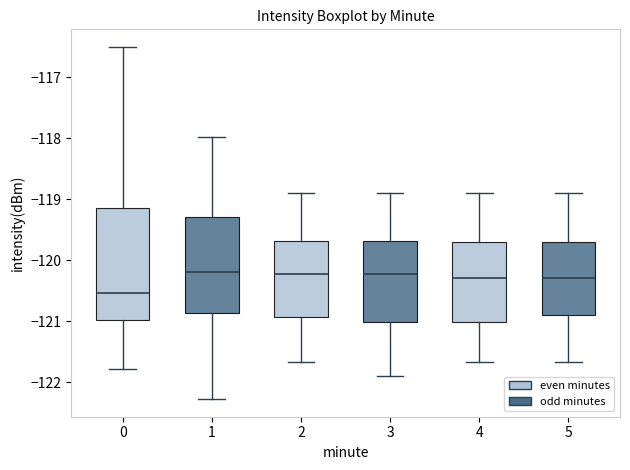

Reading left to right, read every box against the y-axis: the position of its median line, the range the box covers, and the ends of its whiskers. The values are not printed on the chart, so give them approximately, as read against the axis.

0: median -120.5, box -121.0 to -119.1, whiskers -121.8 to -116.5
1: median -120.2, box -120.9 to -119.3, whiskers -122.3 to -118.0
2: median -120.2, box -120.9 to -119.7, whiskers -121.7 to -118.9
3: median -120.2, box -121.0 to -119.7, whiskers -121.9 to -118.9
4: median -120.3, box -121.0 to -119.7, whiskers -121.7 to -118.9
5: median -120.3, box -120.9 to -119.7, whiskers -121.7 to -118.9